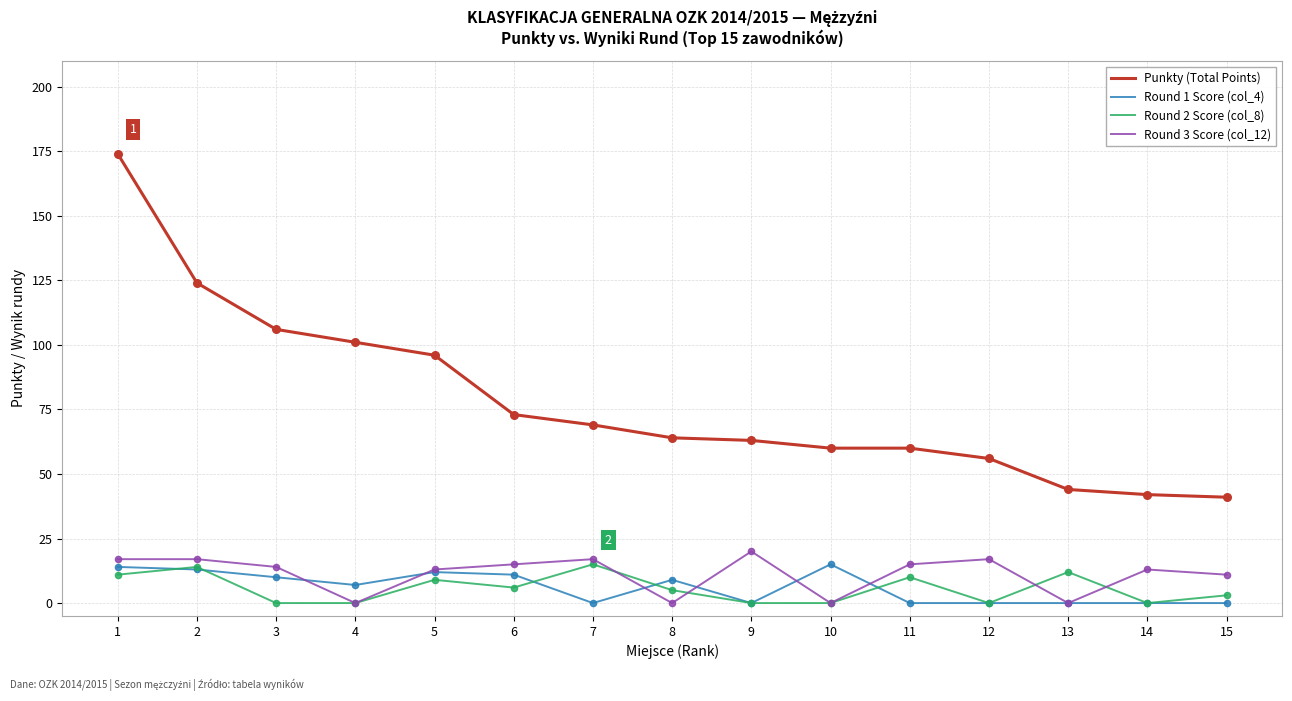

Which series has the widest spread of values?

Punkty (Total Points)